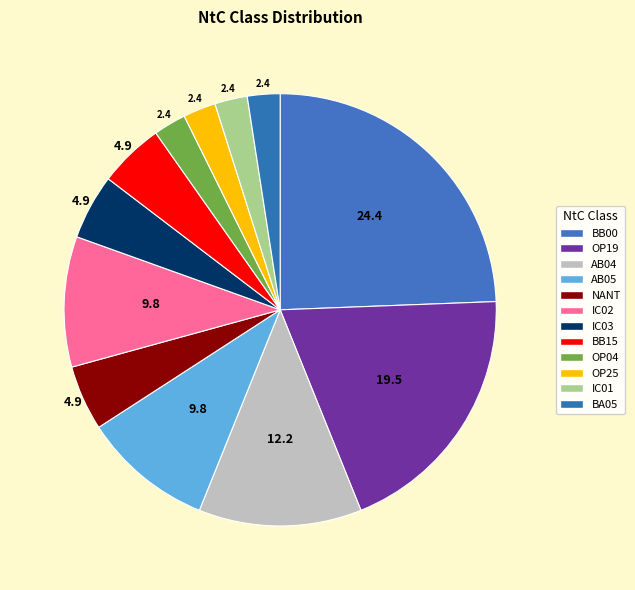

To the nearest percent, what is the average slice percentage?

8%